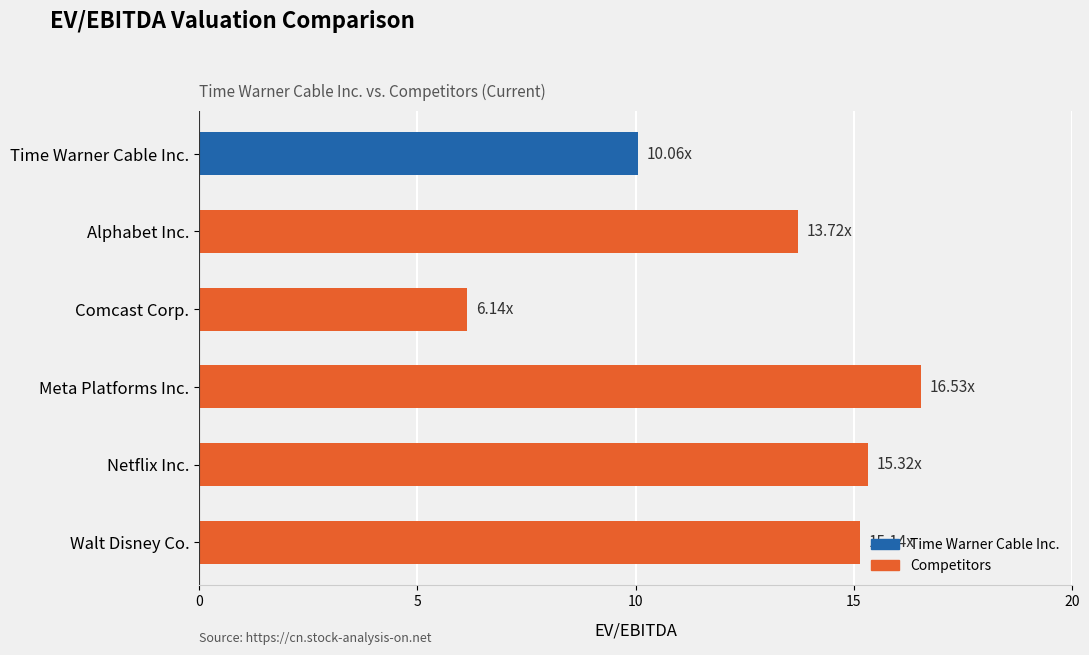

What is the difference between the maximum and minimum values?

10.4